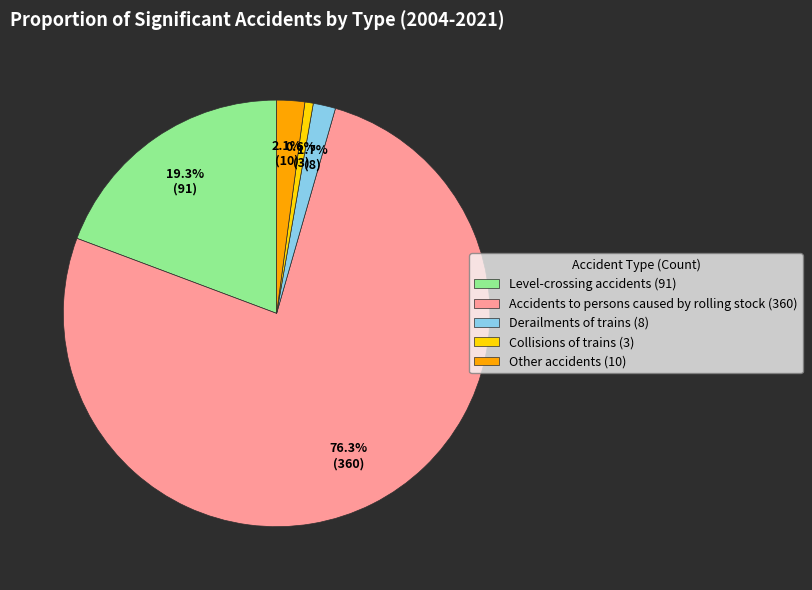

Between Other accidents (10) and Accidents to persons caused by rolling stock (360), which is larger?

Accidents to persons caused by rolling stock (360)